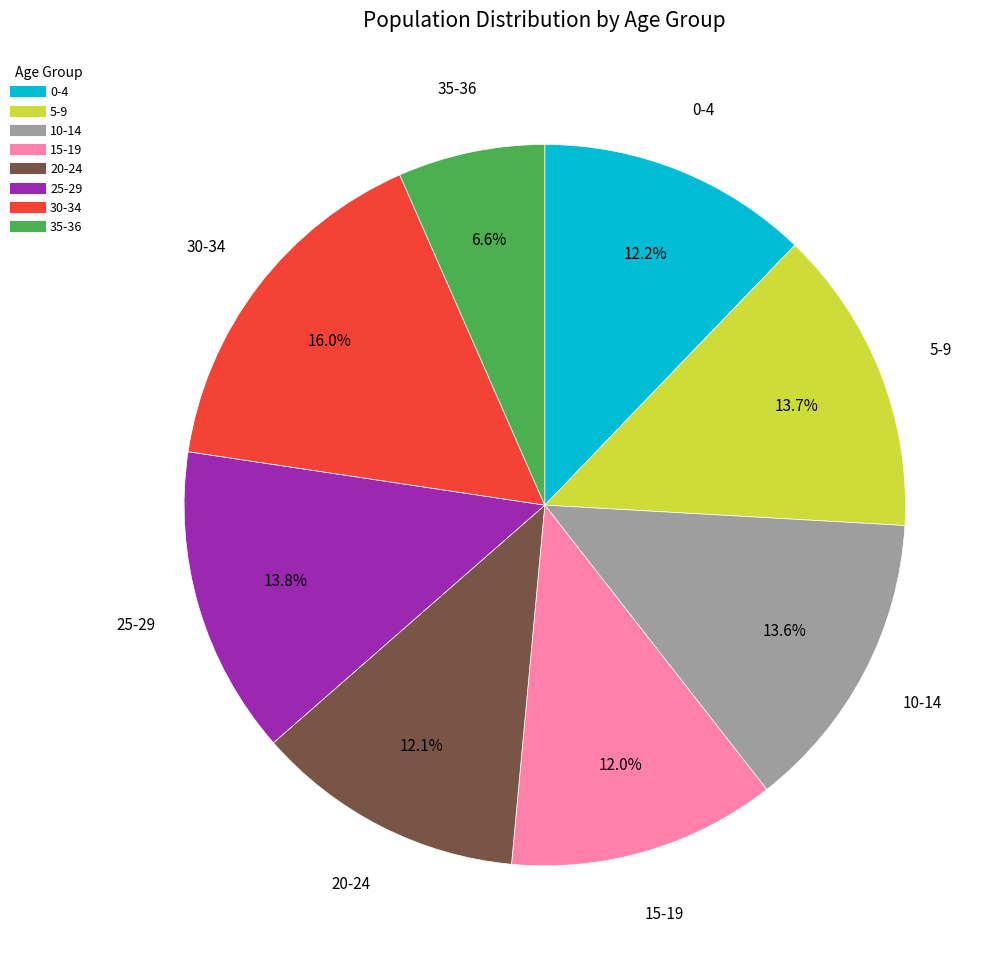

How many slices are in this pie chart?

8